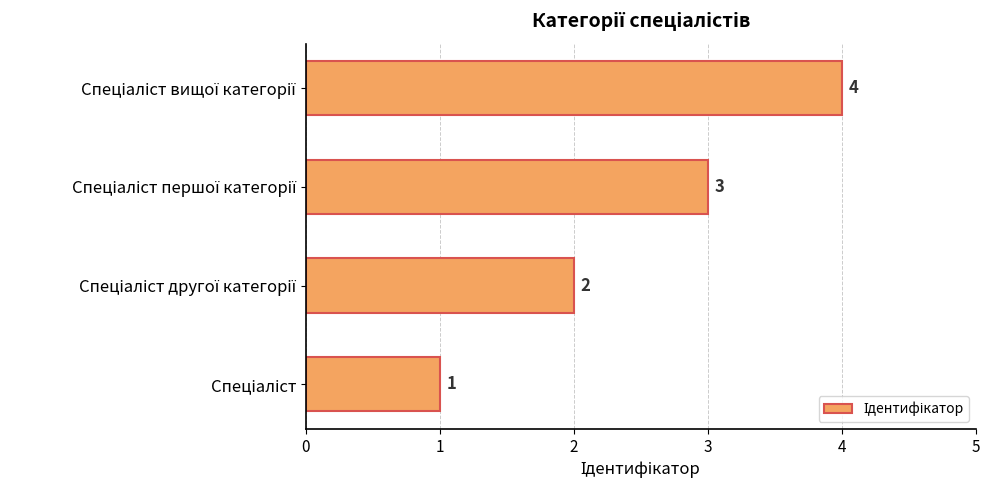

What is the maximum value shown in the chart?

4